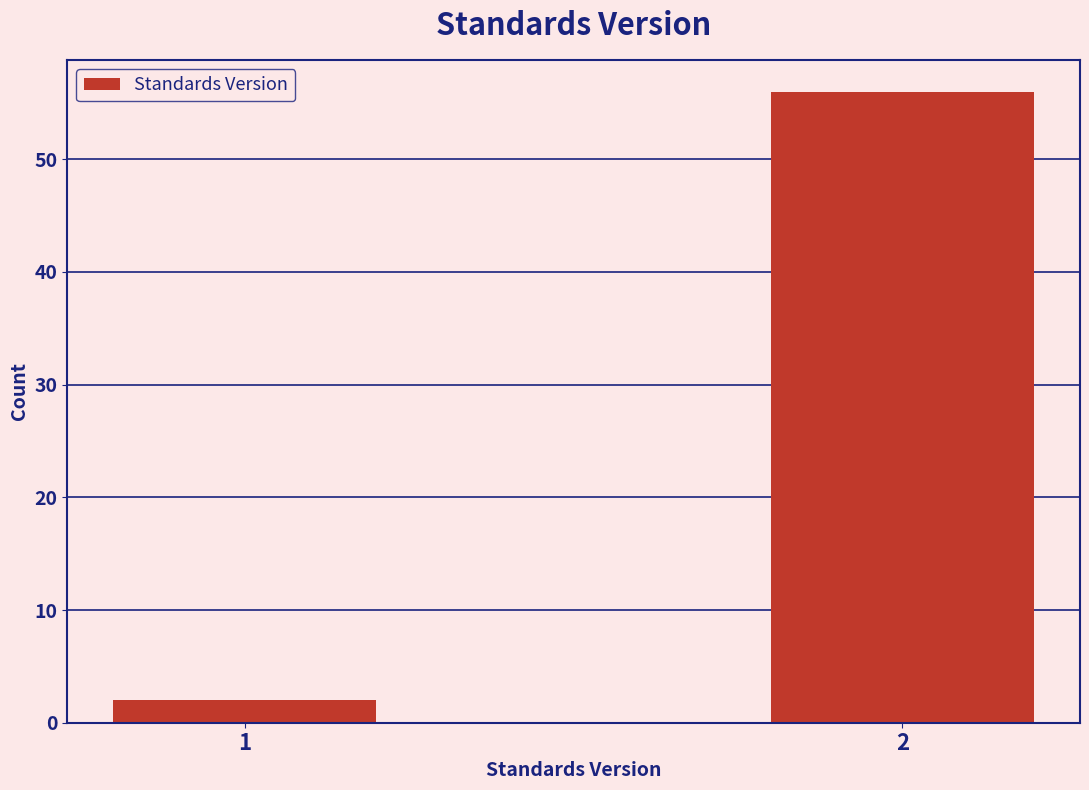

Reading left to right, what are all the values shown in this chart?

2	56